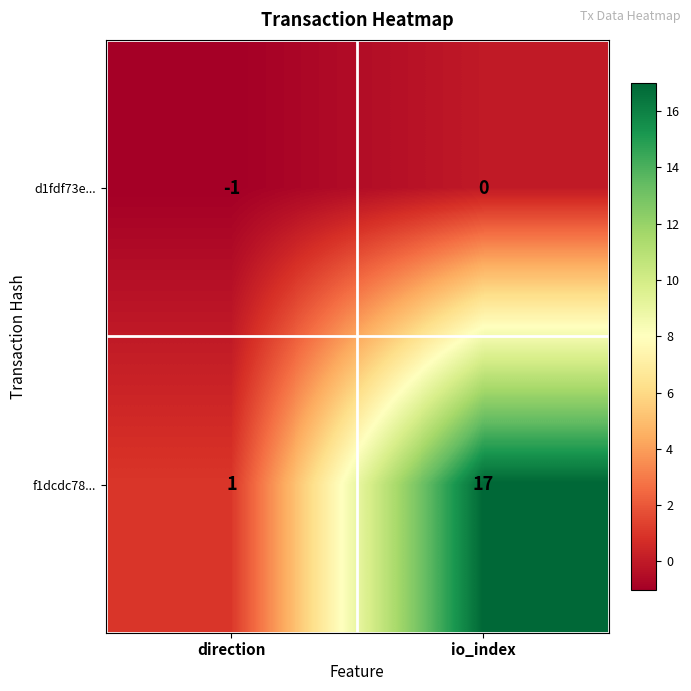

Is it true that d1fdf73e... equals -1 at direction?

True